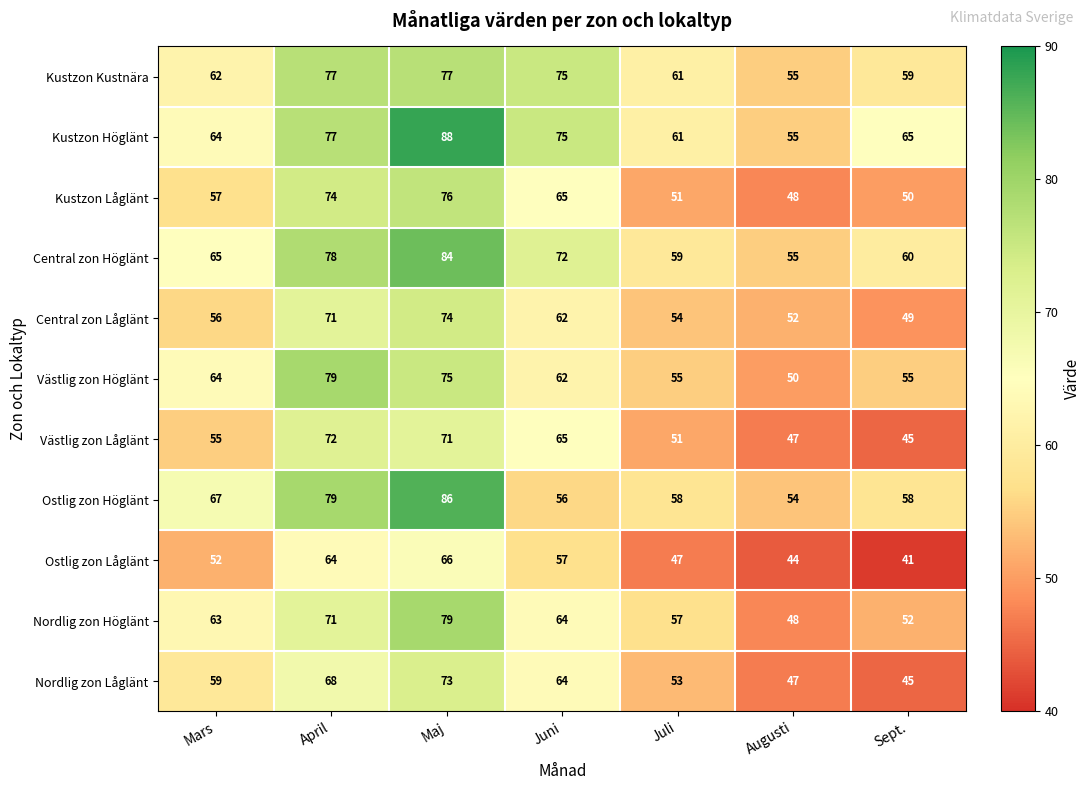

What value does the Ostlig zon Låglänt series have at Sept., to the nearest 5?

40